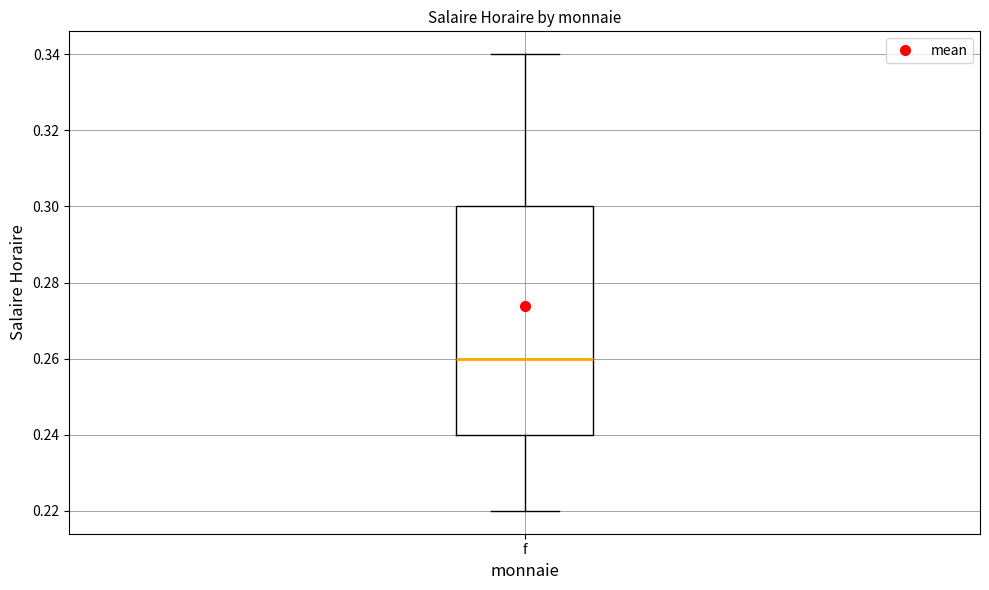

Transcribe this box plot: give where the median line is, the range the box spans, and where the two whiskers end, as read against the y-axis. The values are not printed on the chart, so give them approximately, as read against the axis.

median 0.26, box 0.24 to 0.30, whiskers 0.22 to 0.34